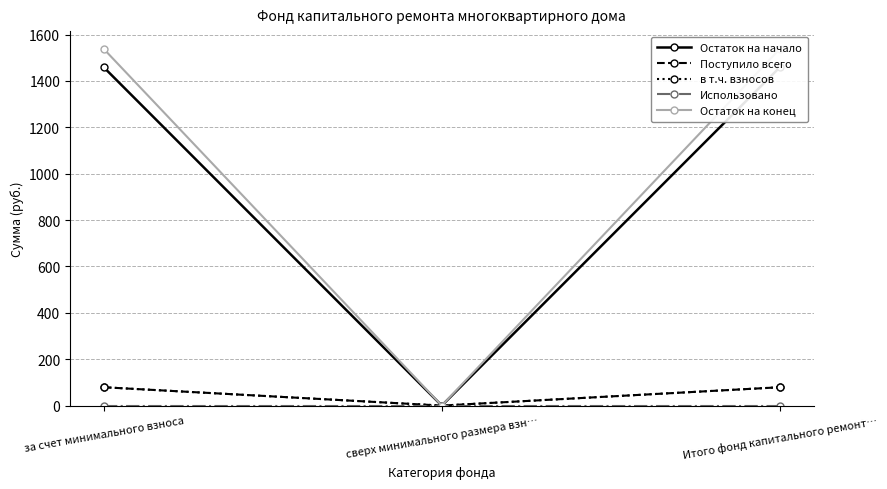

The Остаток на конец series shows 757.1 at сверх минимального размера взн…. True or false?

False